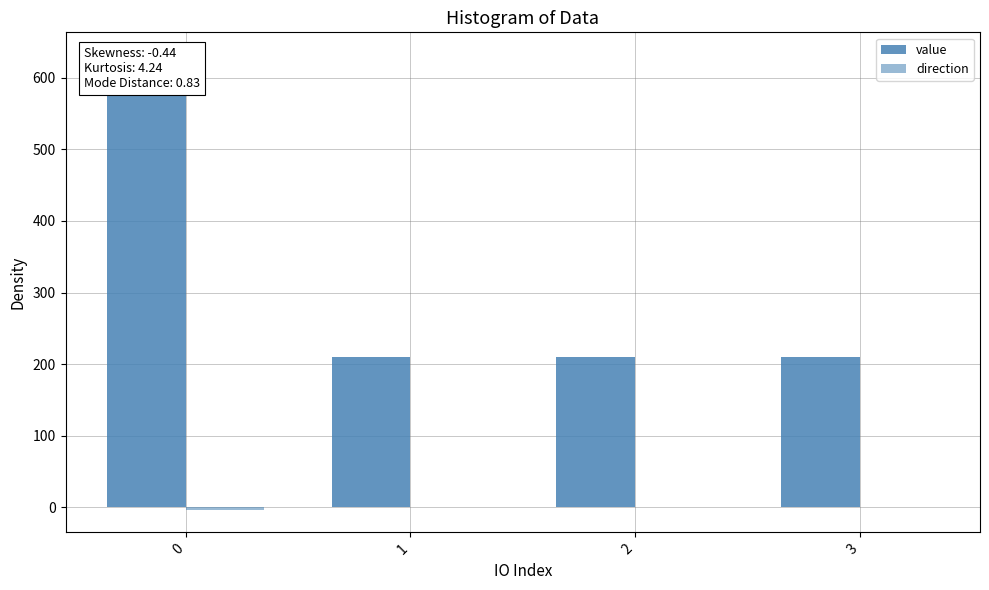

Which series has the largest total across all categories?

value